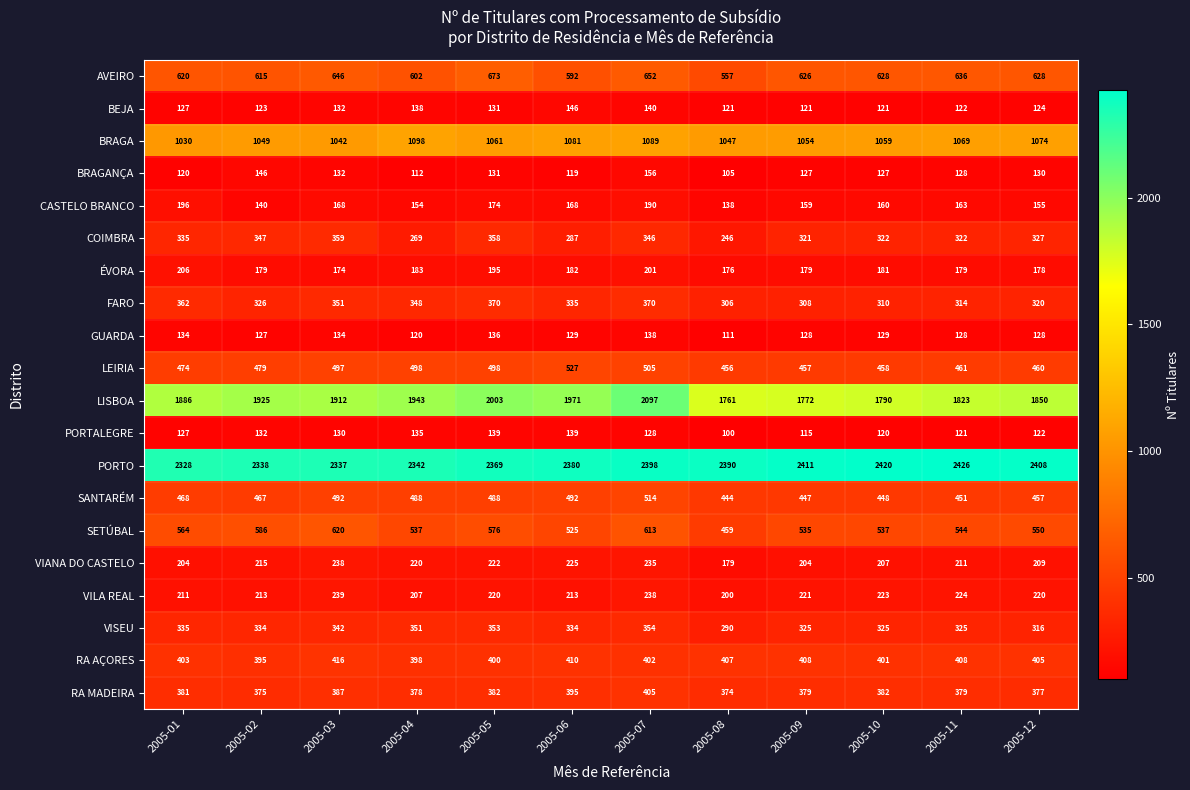

Which series has the largest total across all categories?

PORTO